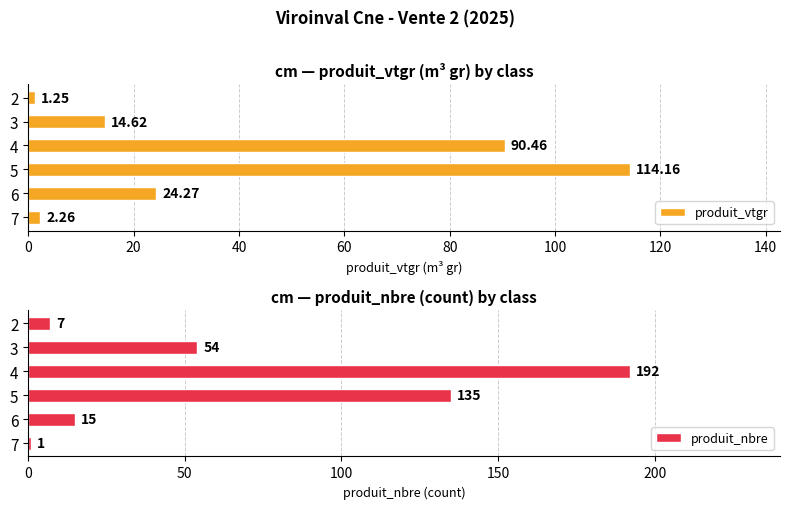

How many groups of bars are there?

6